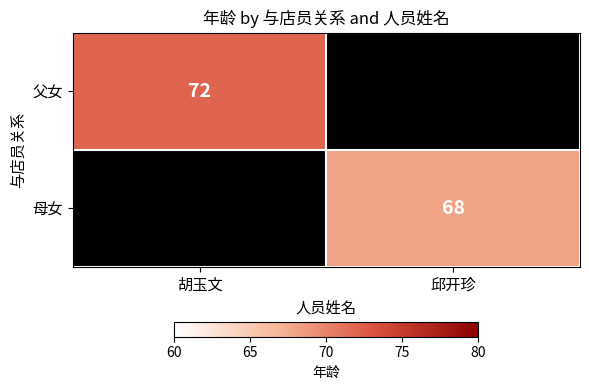

True or false: 母女 has a value of 109 at 邱开珍.

False